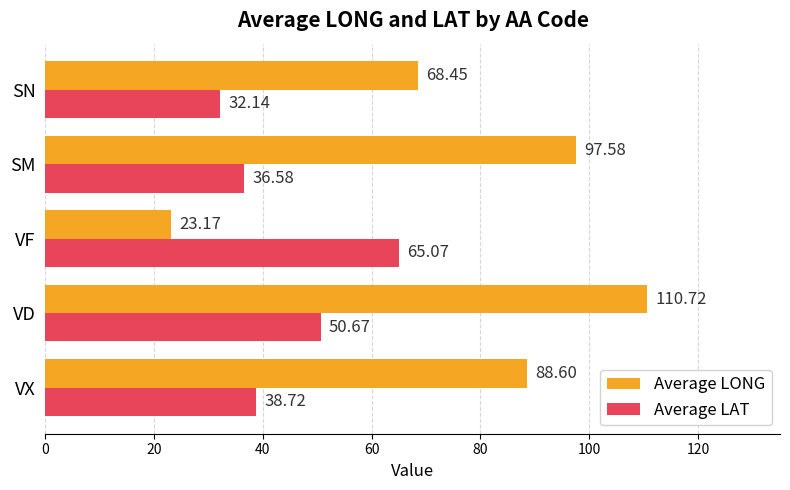

Which series changed the most between VX and SM?

Average LONG